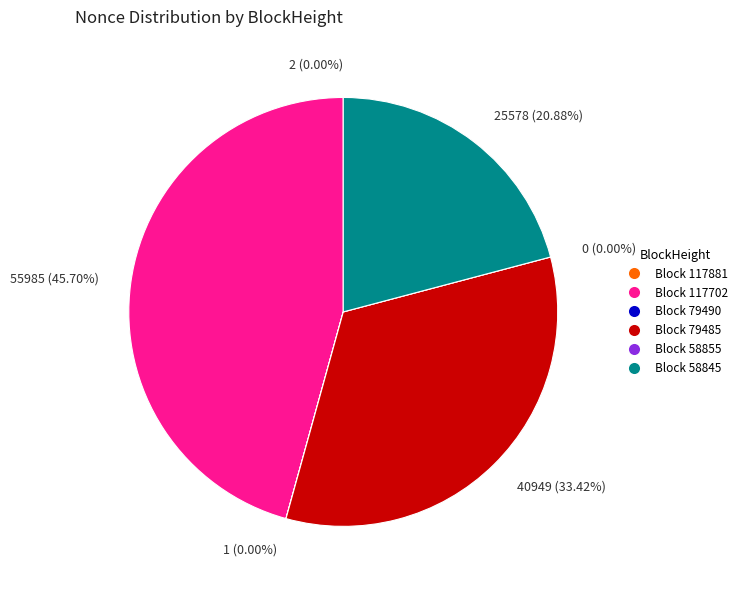

The 117881 slice represents 0% of the pie. True or false?

True